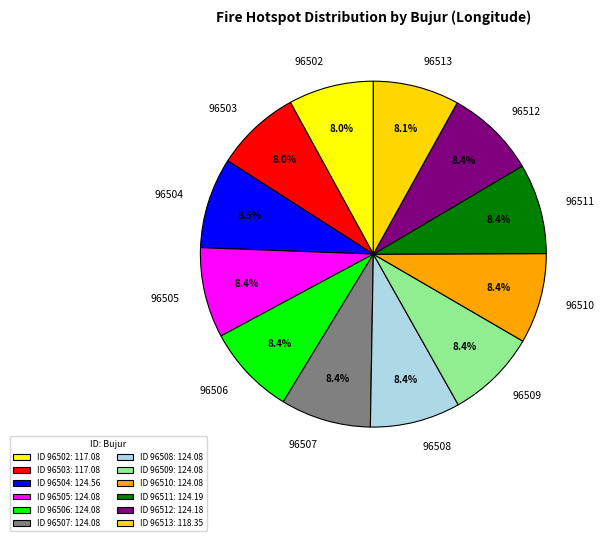

Is there any slice that represents more than half of the pie?

No